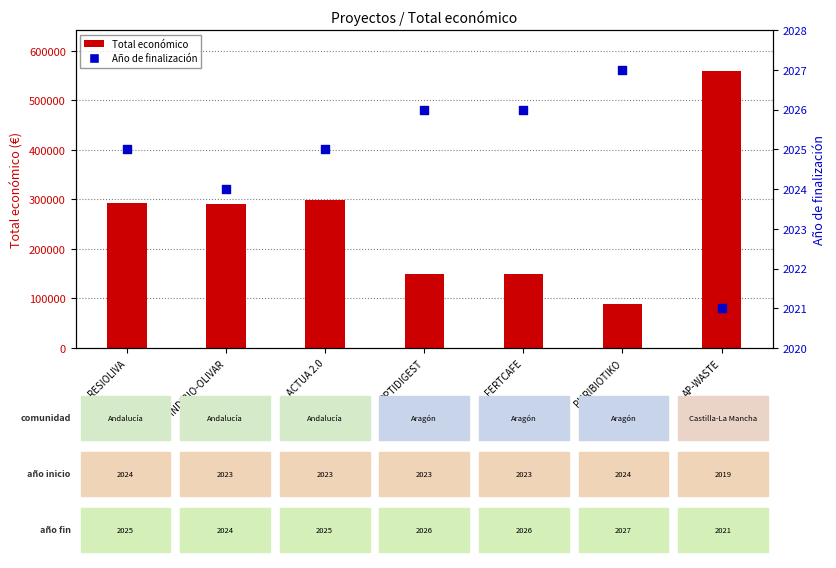

Which series has the widest spread of Y values?

Total económico